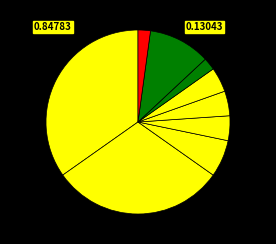

Count the number of slices in the pie.

9